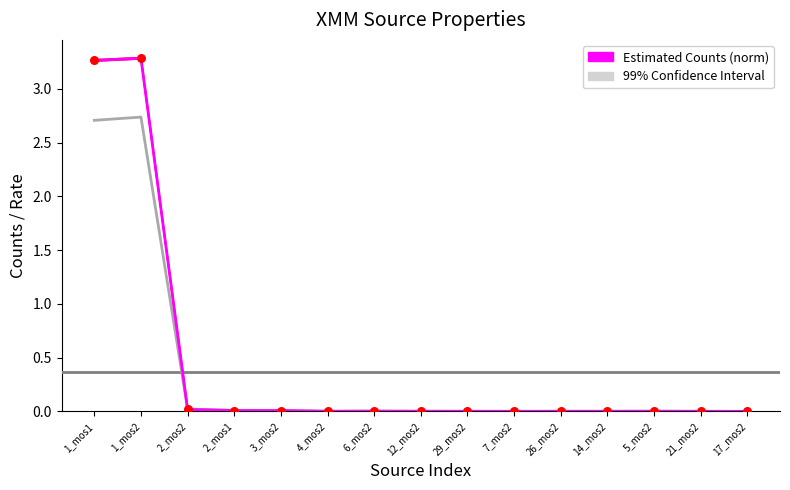

At how many categories does at least one series exceed 0?

15